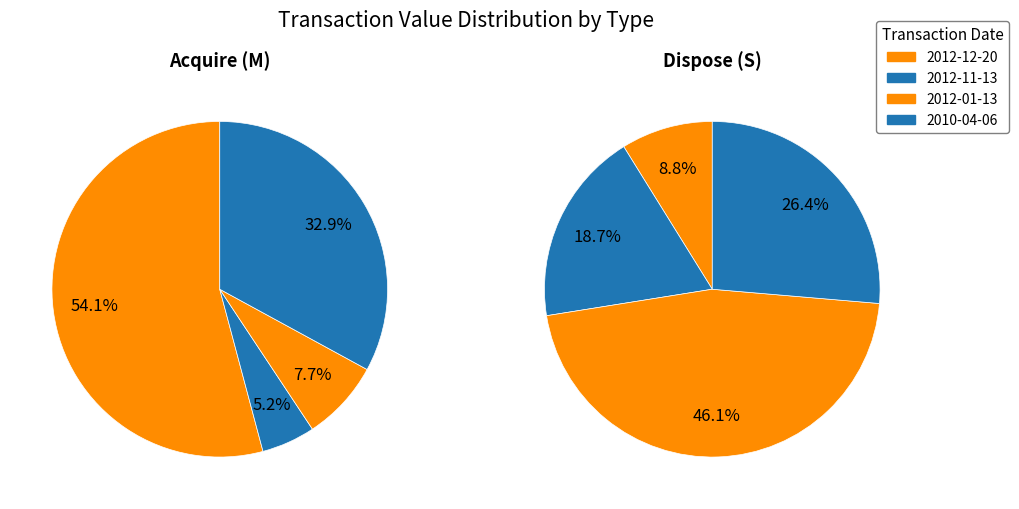

To the nearest percent, what is the difference between the largest and smallest slice percentages?

49%